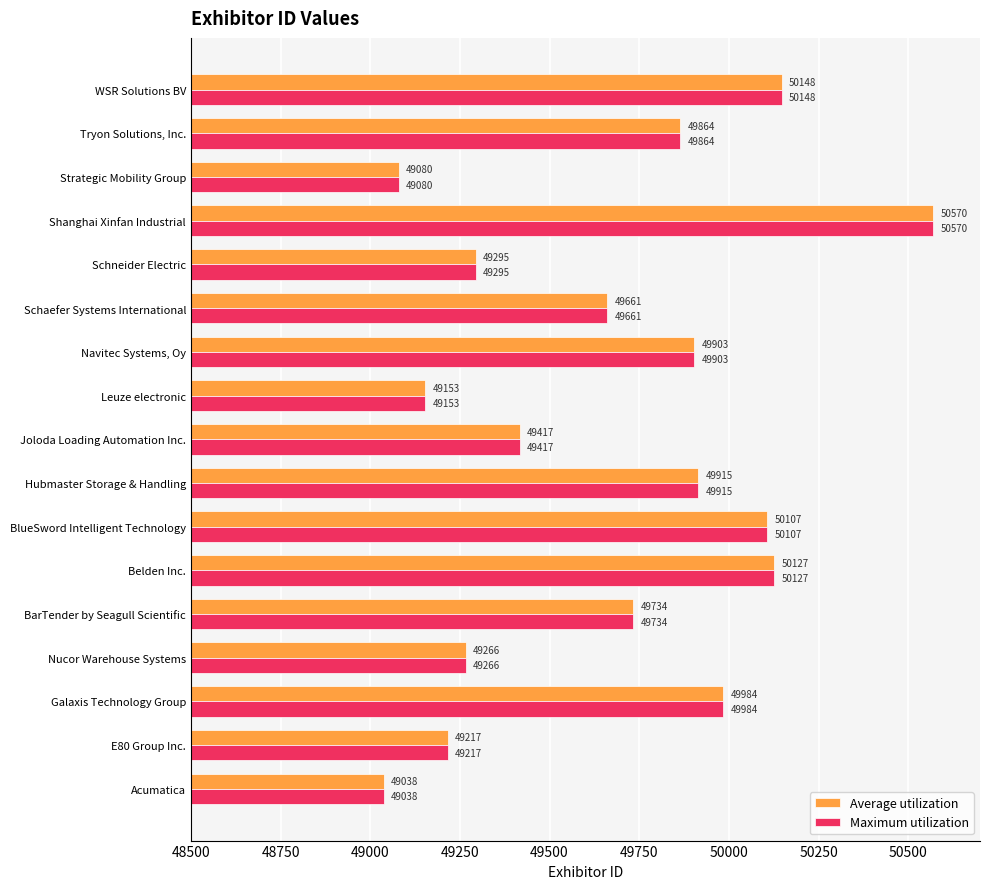

Read the Maximum utilization value at Schaefer Systems International, to the nearest 50.

49650